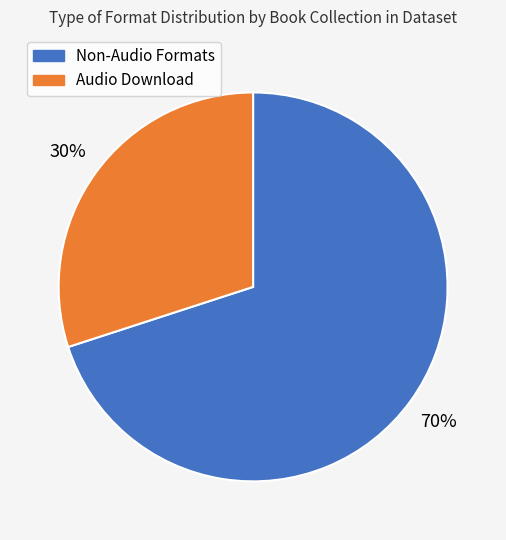

To the nearest percent, what is the average slice percentage?

50%